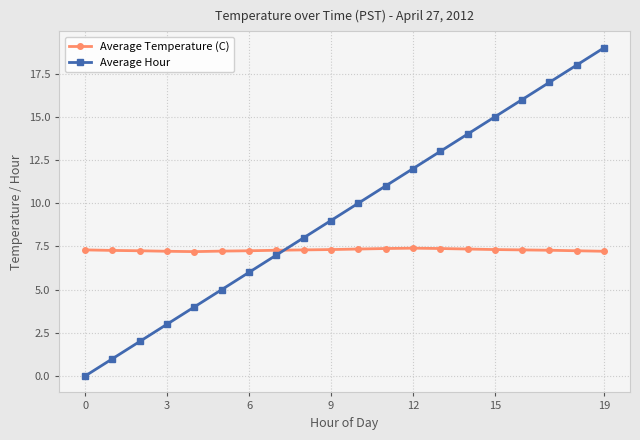

What are all the series names shown in the legend?

Average Temperature (C), Average Hour